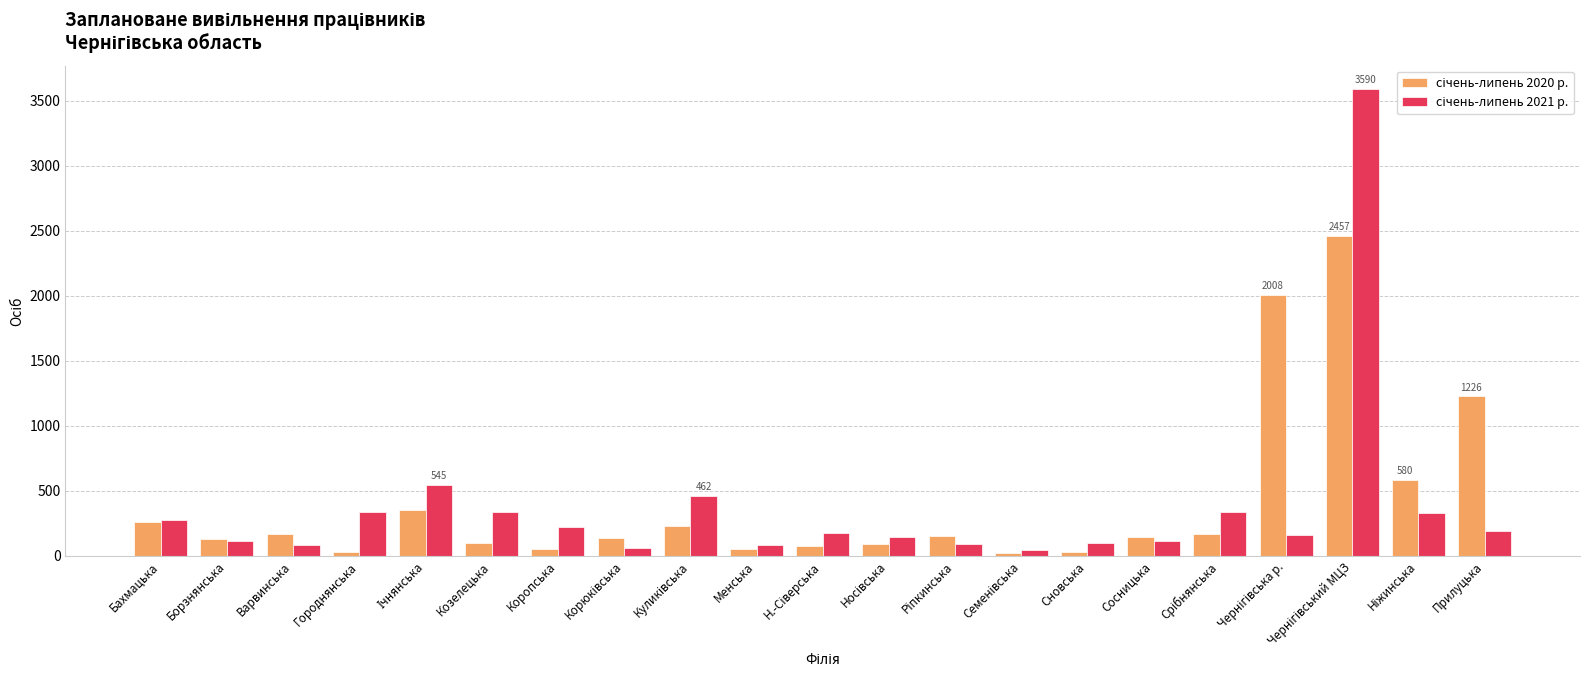

What position from the right is Семенівська?

8